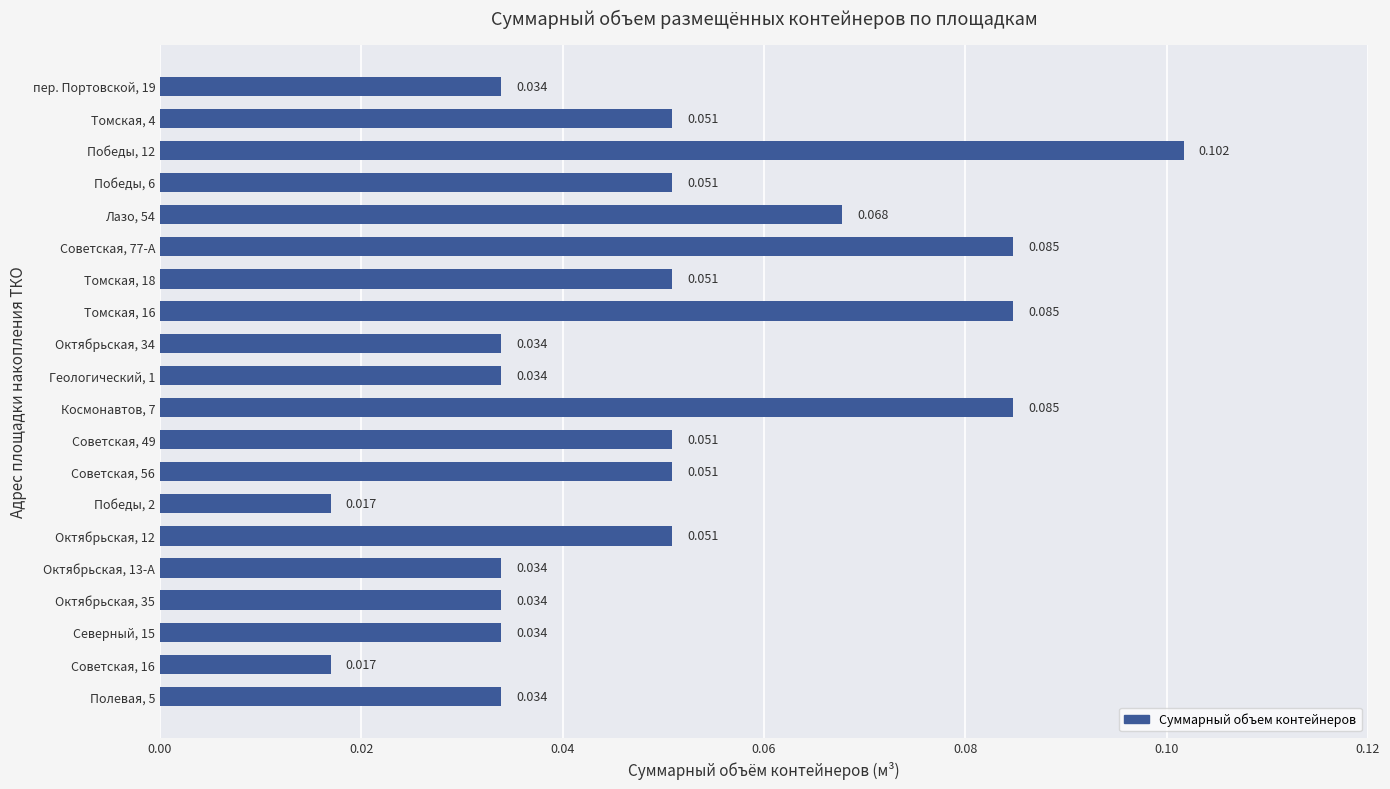

How many data points does each series have?

20